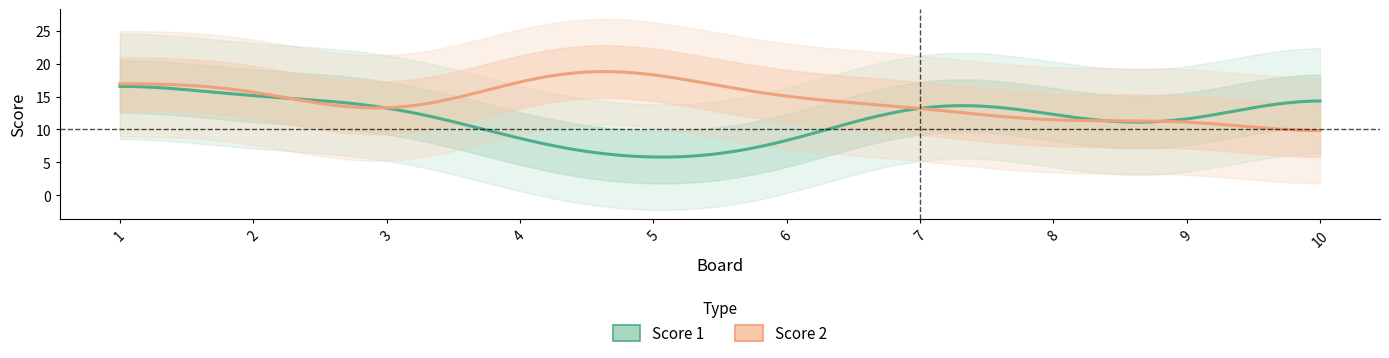

How many categories are shown in the chart?

10